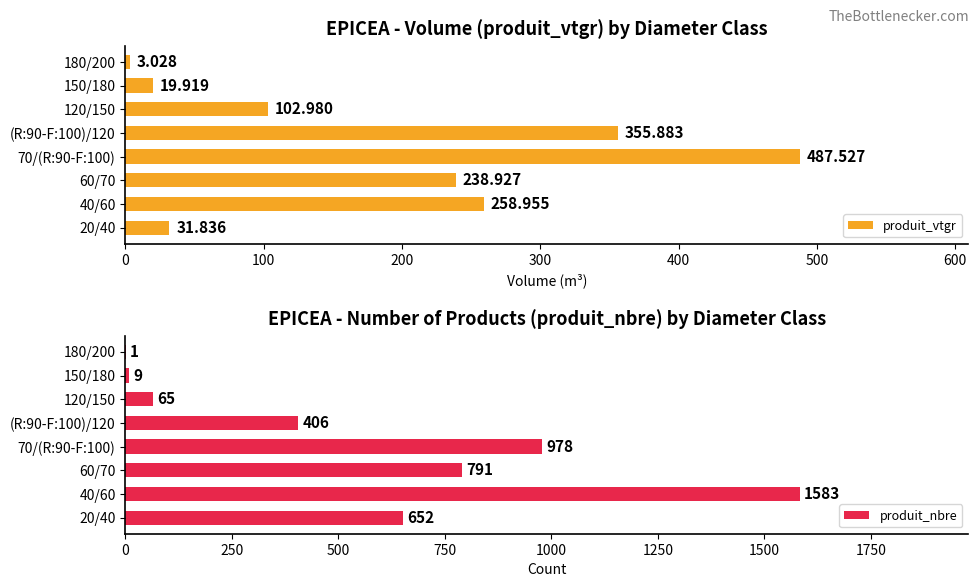

The value of produit_nbre at 20/40 is 974.8. True or false?

False